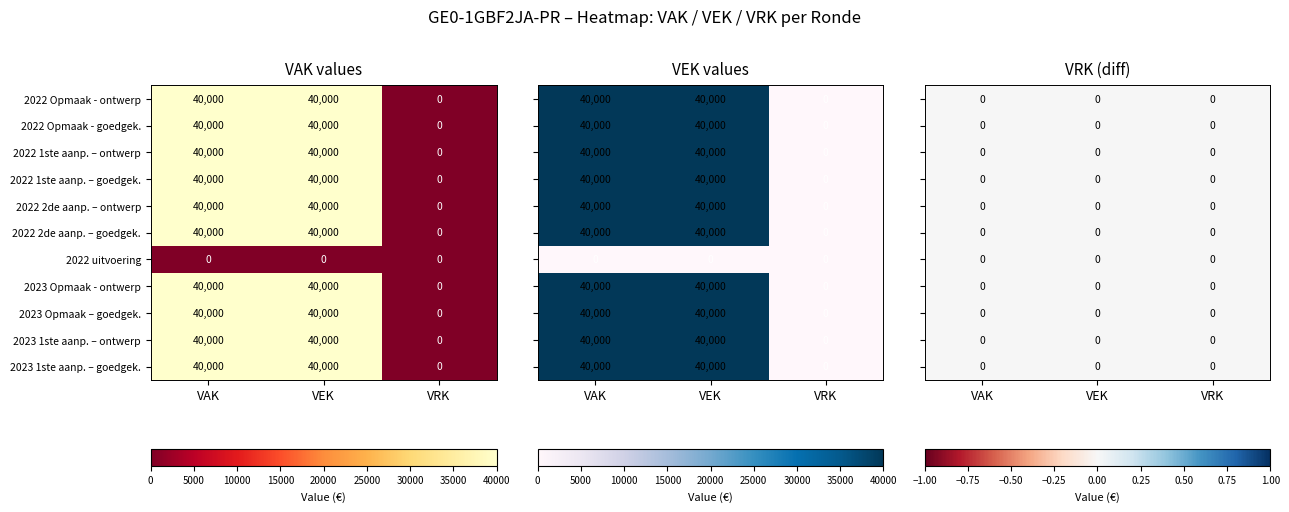

Which label corresponds to the largest value in the chart?

VAK